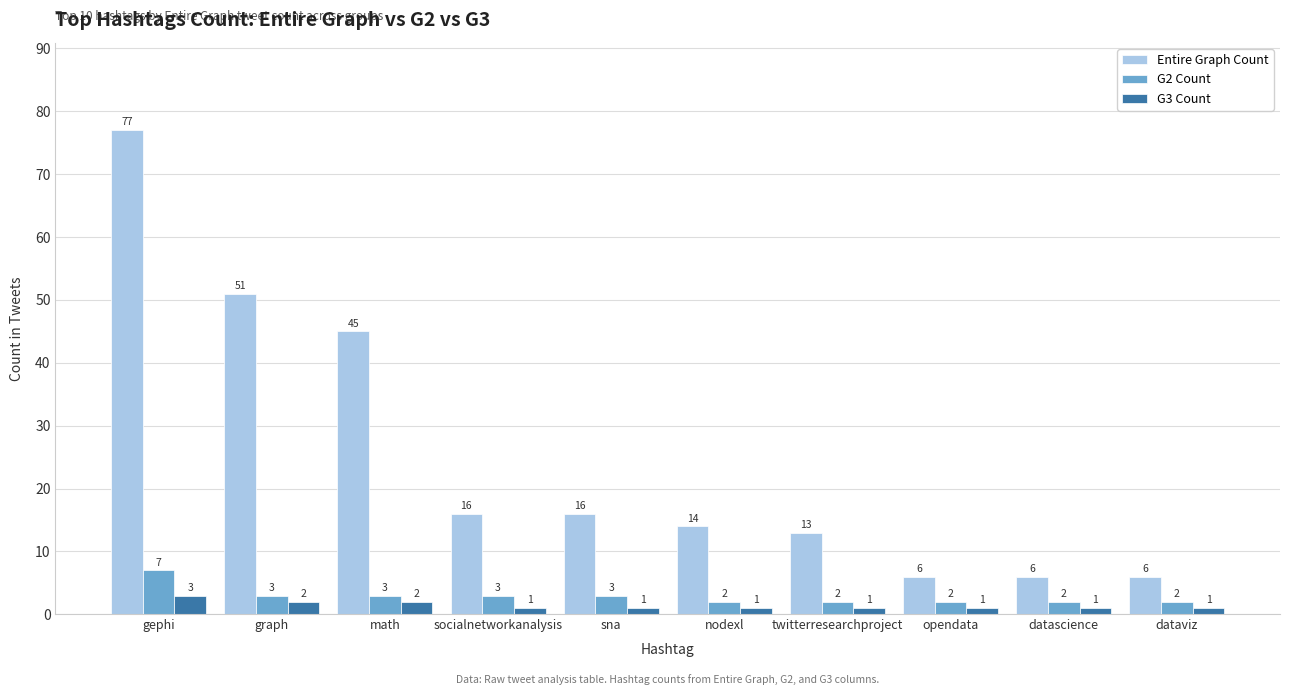

What is the lowest value of the Entire Graph Count series?

6